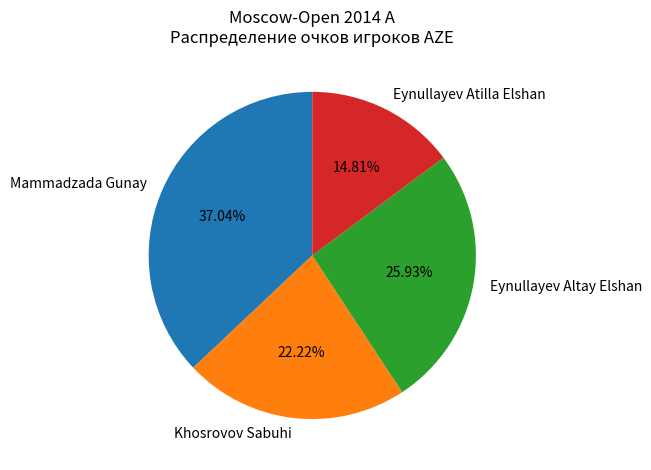

How many slices are in this pie chart?

4